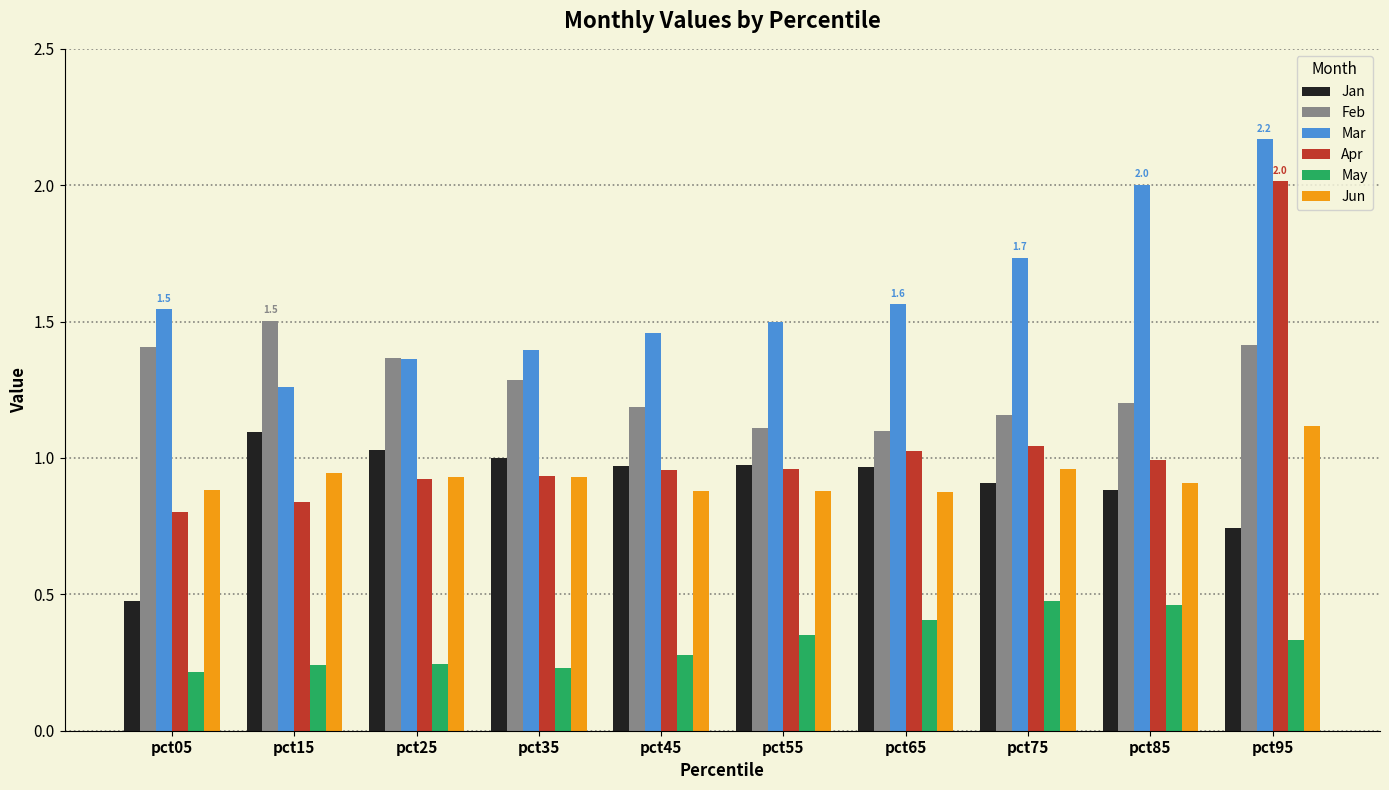

What is the sum of all Feb values?

12.7